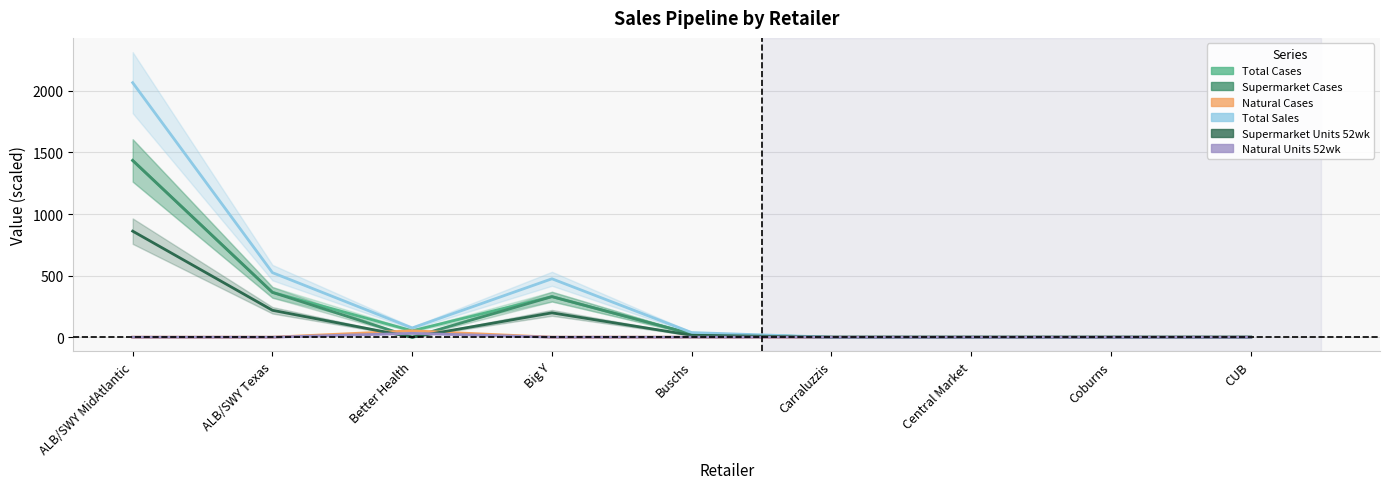

What position from the right is Better Health?

7